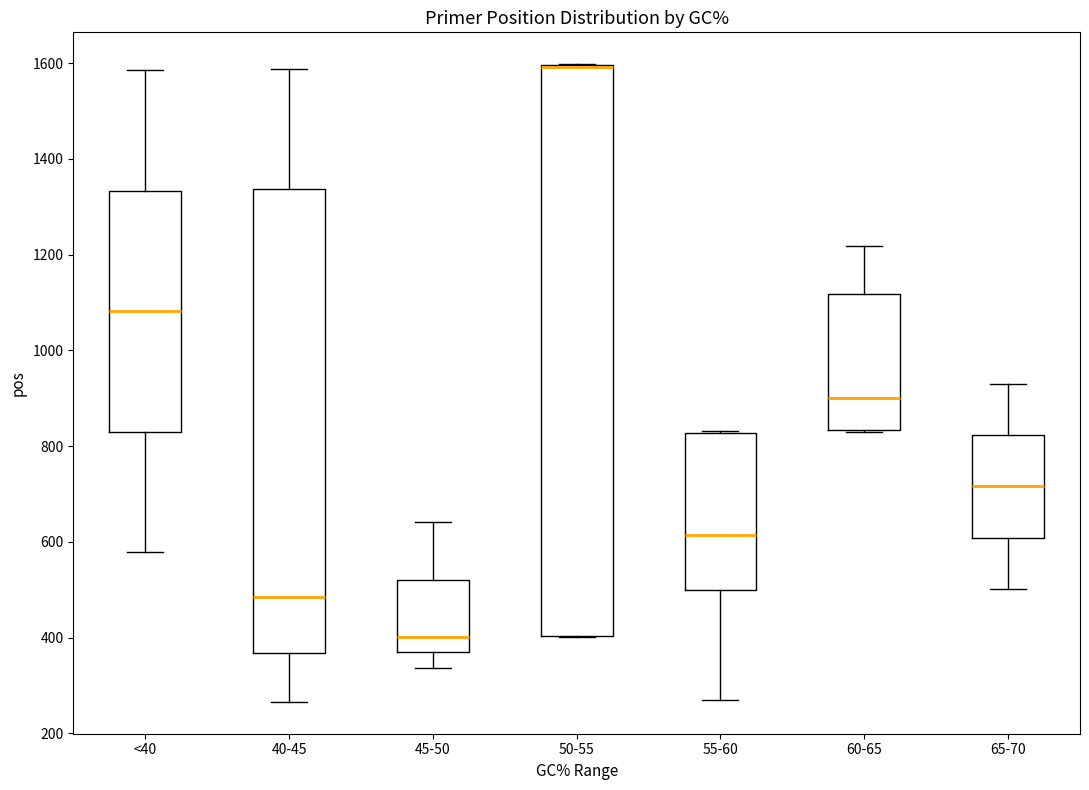

Where does the median line of the box for 60-65 sit on the y-axis? The values are not printed on the chart, so give them approximately, as read against the axis.

900